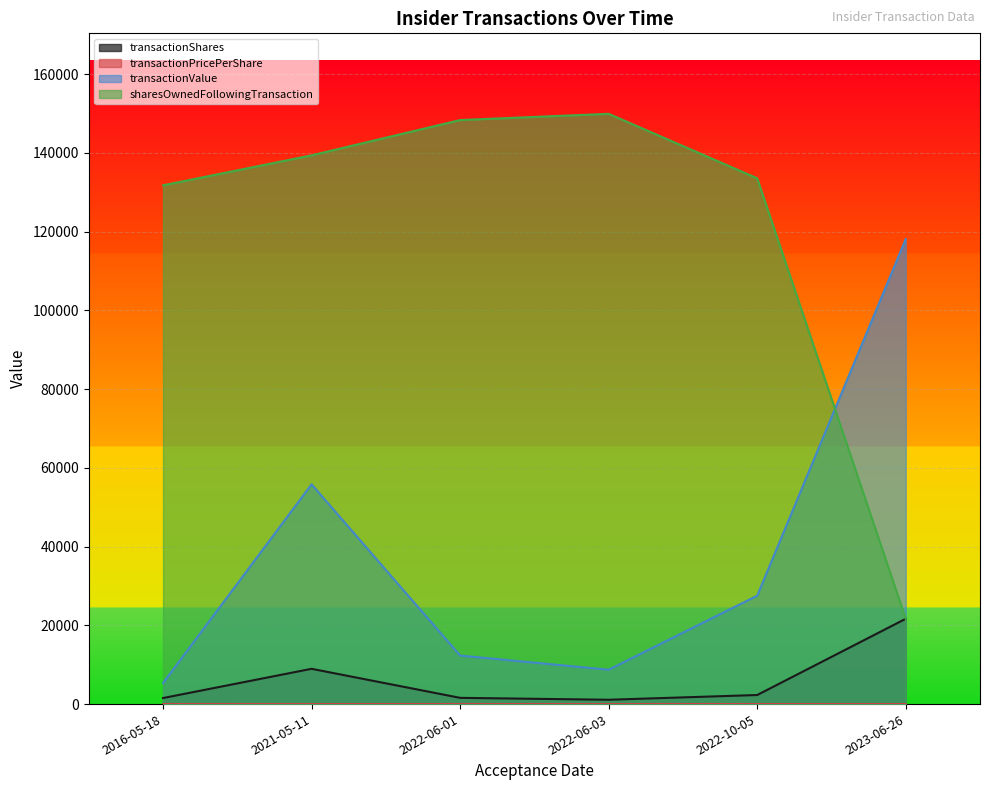

True or false: transactionShares has a value of 1534.7 at 2016-05-18.

True